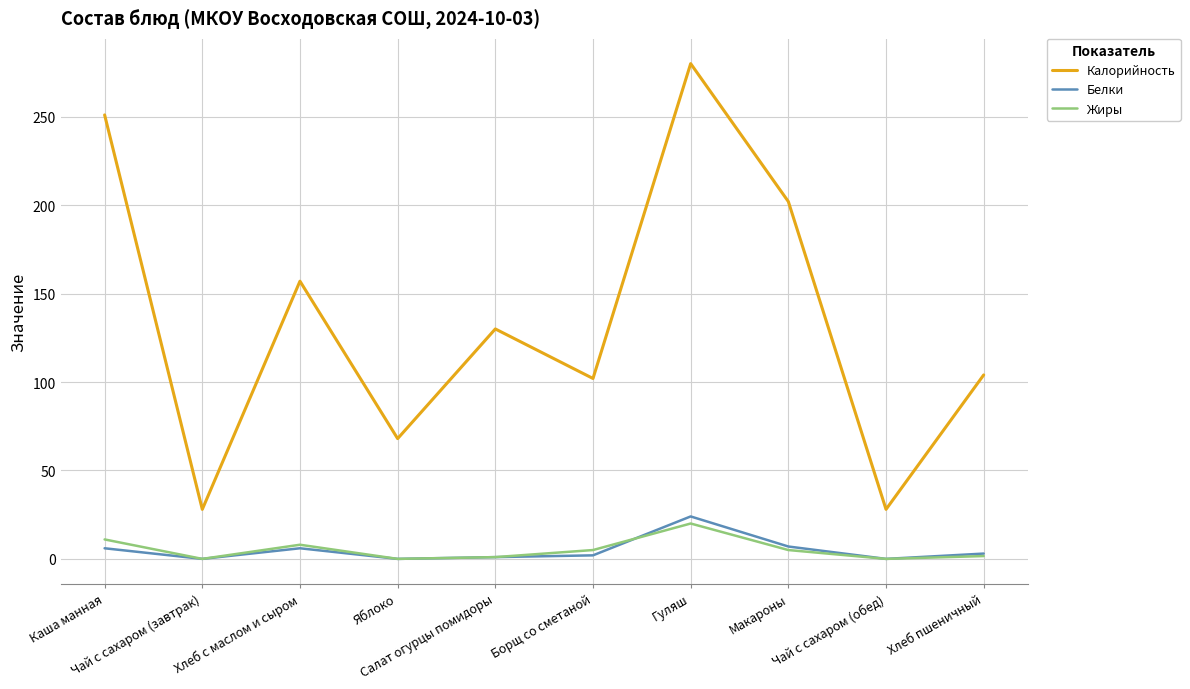

Between Чай с сахаром (завтрак) and Яблоко, which series saw the biggest shift?

Калорийность